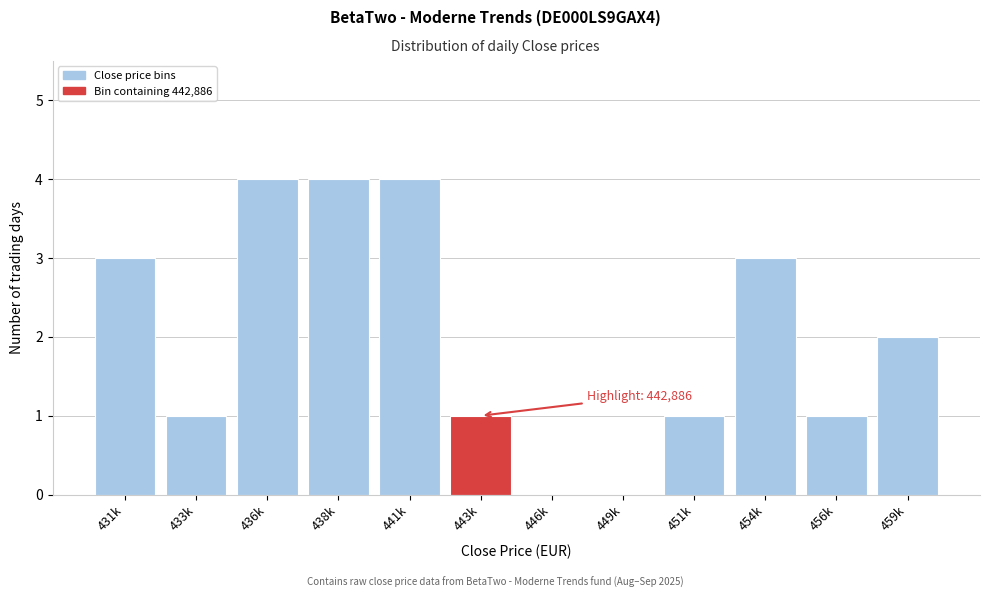

Reading left to right, list all the values displayed in this chart.

431k=3	433k=1	436k=4	438k=4	441k=4	443k=1	446k=0	449k=0	451k=1	454k=3	456k=1	459k=2